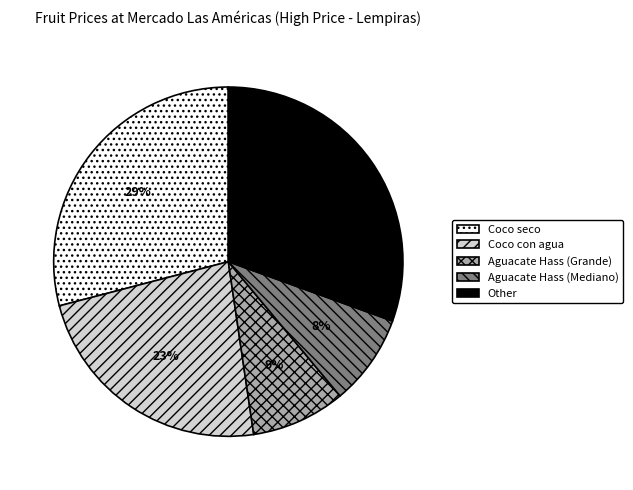

Does Other account for over 50% of the chart?

No